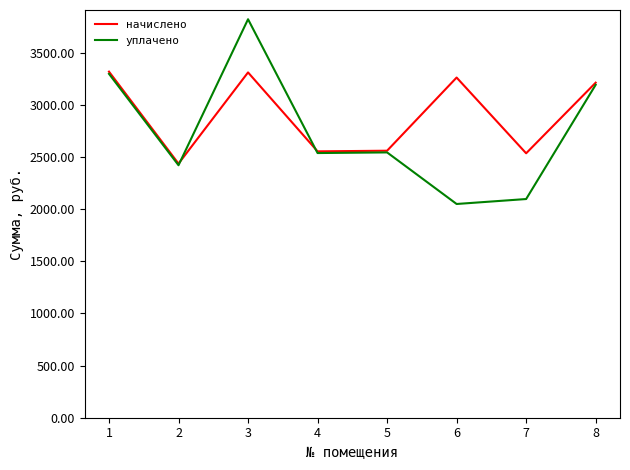

Rank the series by their maximum value, from highest to lowest.

уплачено, начислено